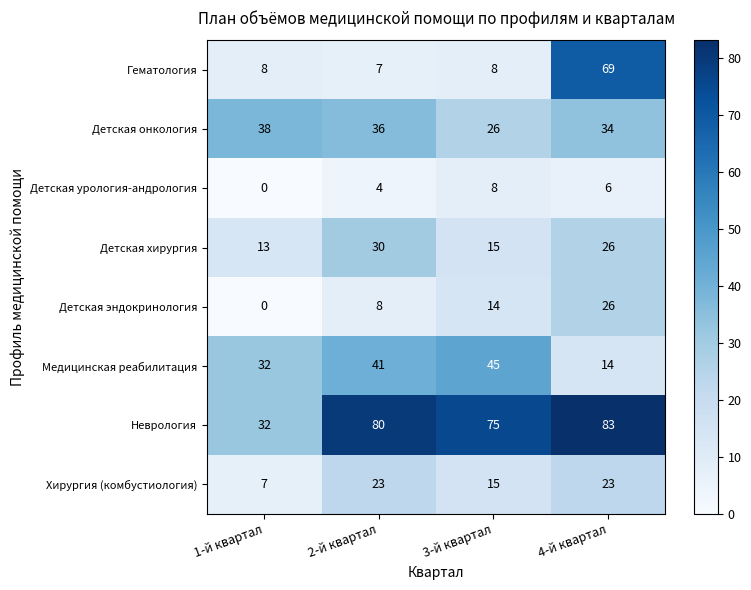

Count the Детская эндокринология values in the range 8 to 26.

3